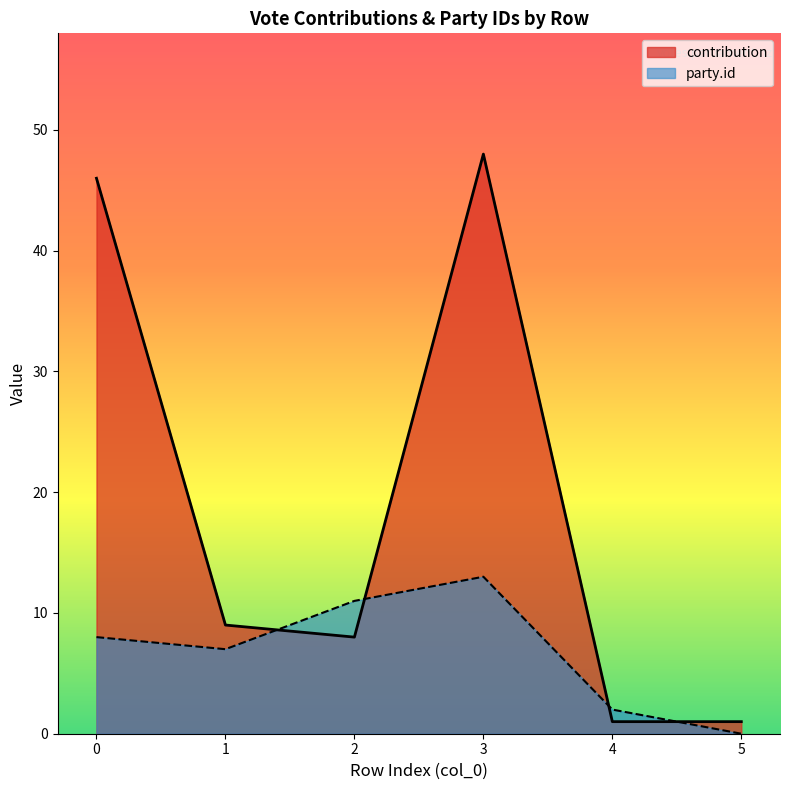

Which series has the largest range (max minus min)?

contribution